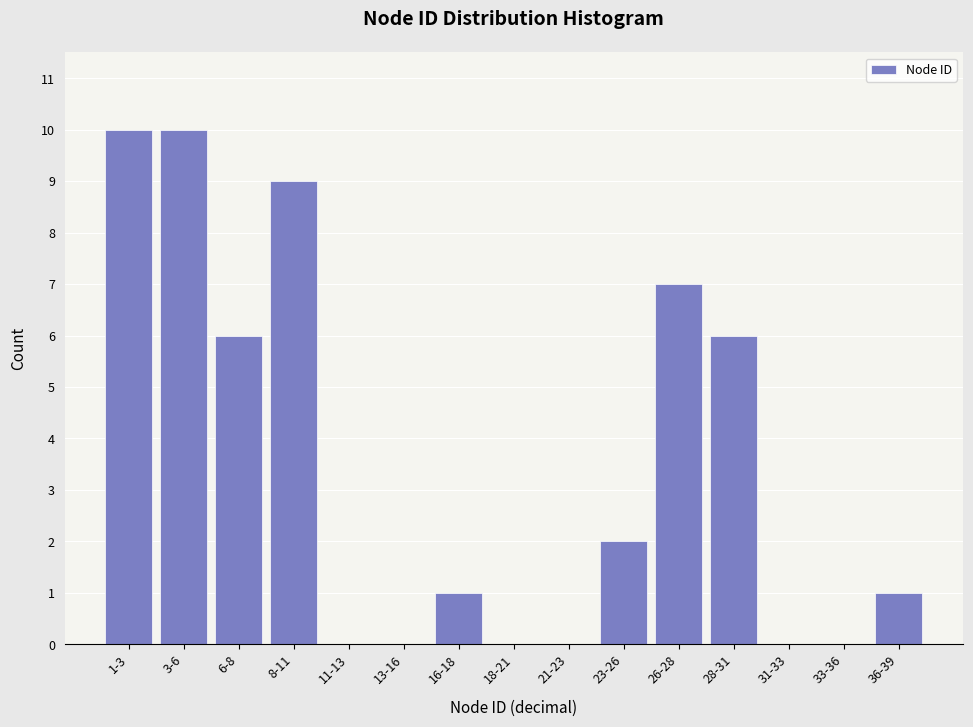

Reading right to left, extract all data points from this chart.

36-39=1	33-36=0	31-33=0	28-31=6	26-28=7	23-26=2	21-23=0	18-21=0	16-18=1	13-16=0	11-13=0	8-11=9	6-8=6	3-6=10	1-3=10